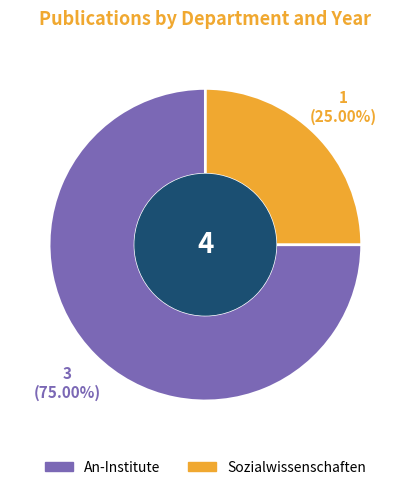

Is there a majority slice in this chart?

Yes